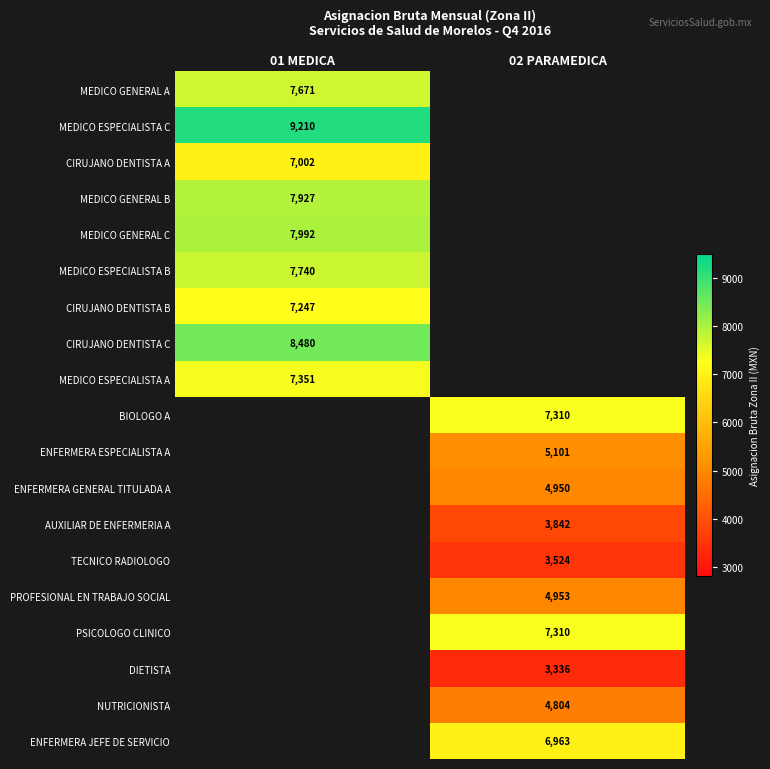

The value of MEDICO GENERAL C at 01 MEDICA is 13726. True or false?

False